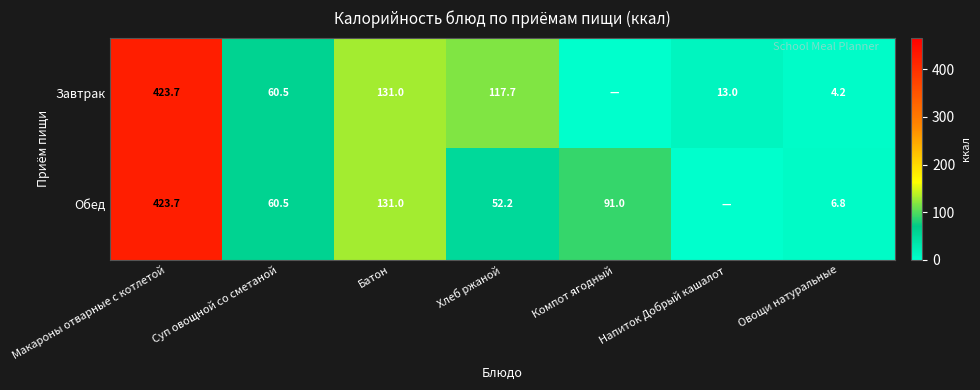

Which category has the highest value across all series?

Макароны отварные с котлетой